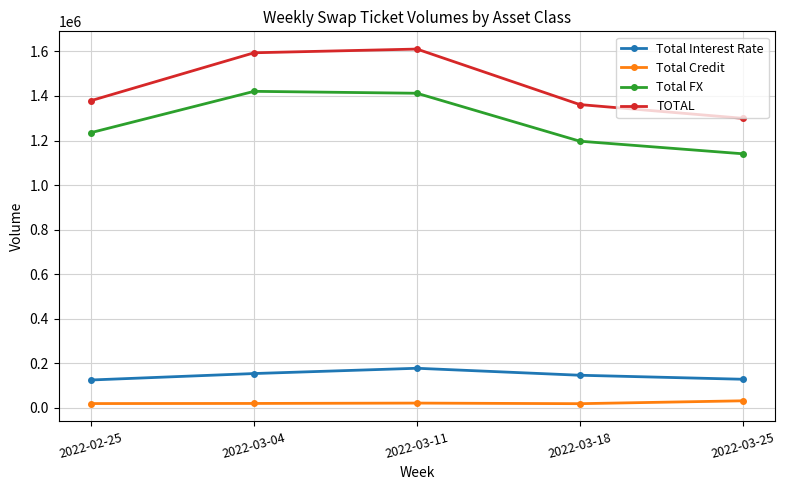

Does the chart have visible grid lines?

Yes